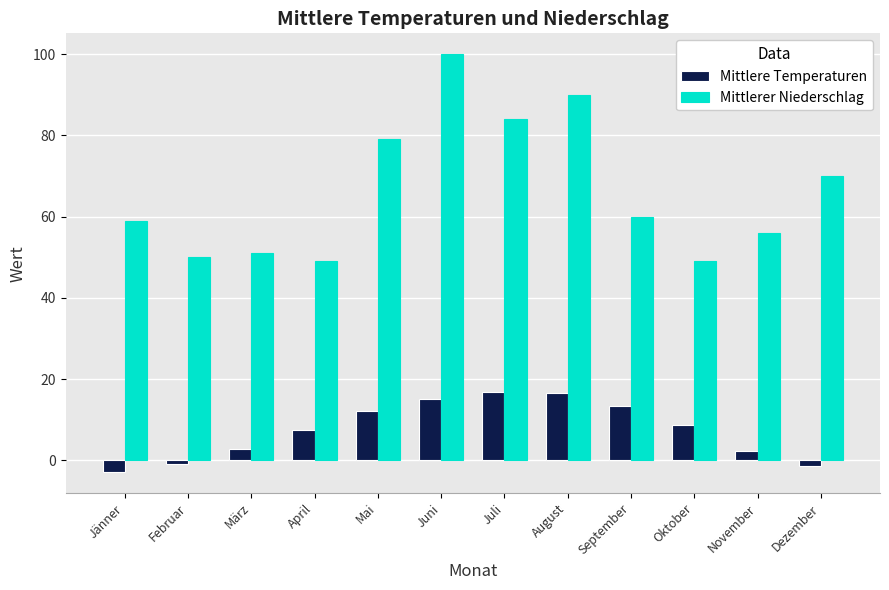

What is the sum of all Mittlerer Niederschlag values?

797.0